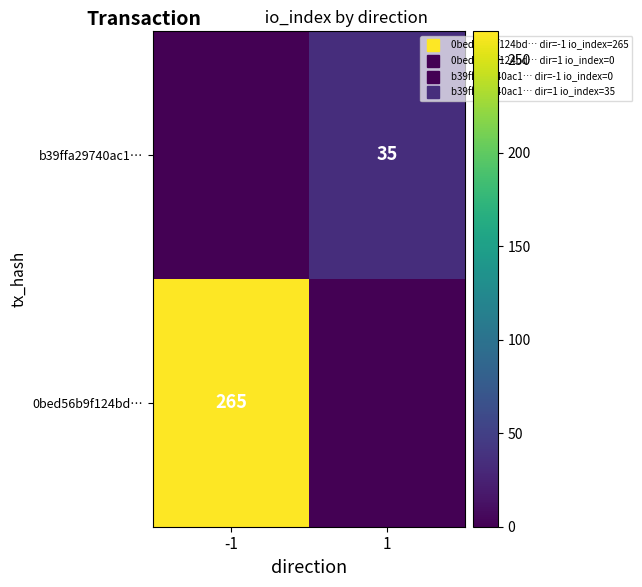

List the labels in order of b39ffa29740ac1… value, largest first.

1, -1